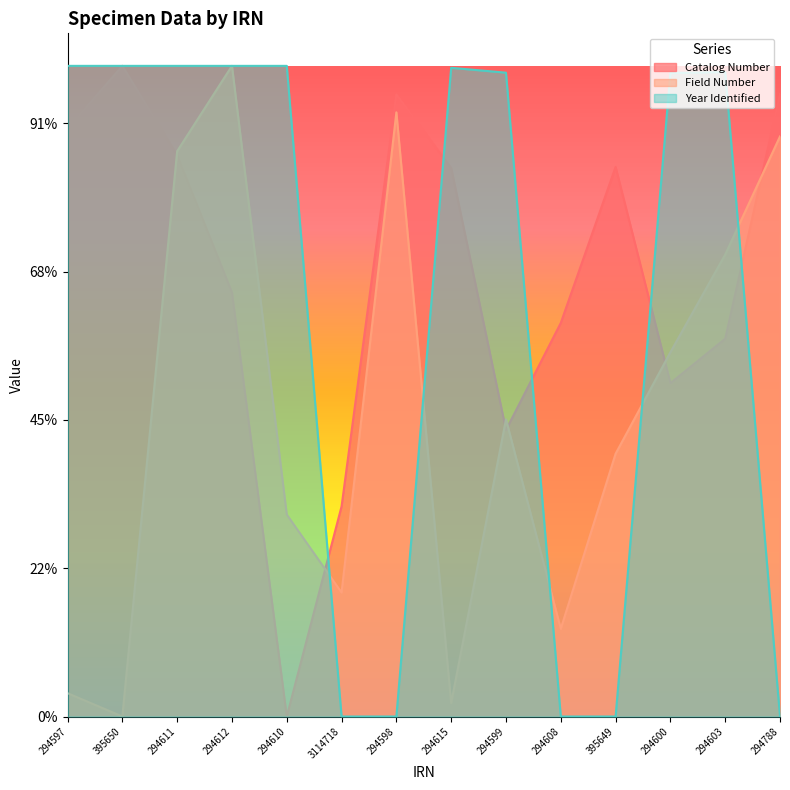

The value of Catalog Number at 294788 is 2098829.8. True or false?

True